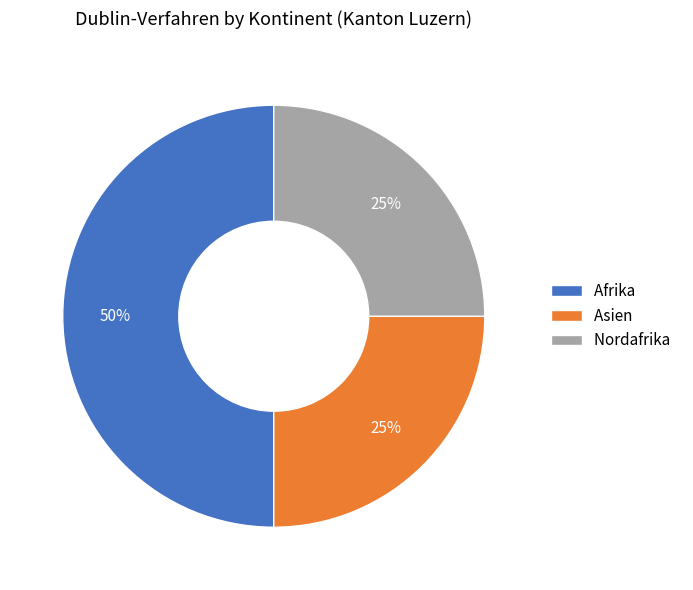

To the nearest percent, what percentage of the pie is Nordafrika?

25%